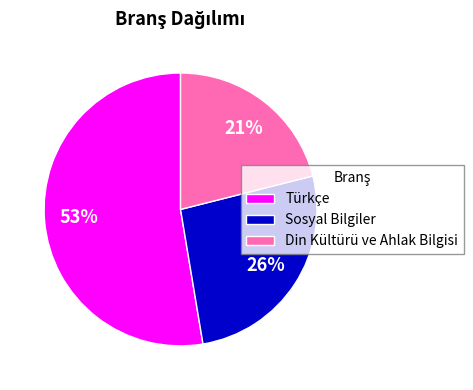

Approximately how many times larger is the value at Din Kültürü ve Ahlak Bilgisi compared to Türkçe?

0.4